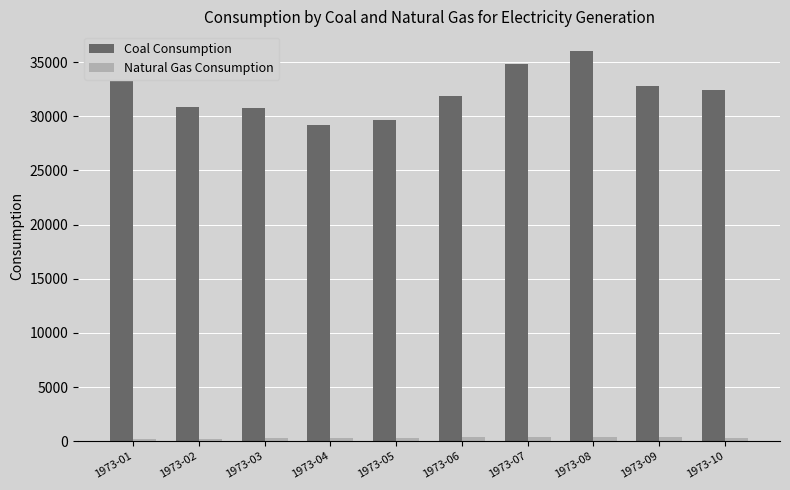

What is the sum of all Coal Consumption values?

322981.0